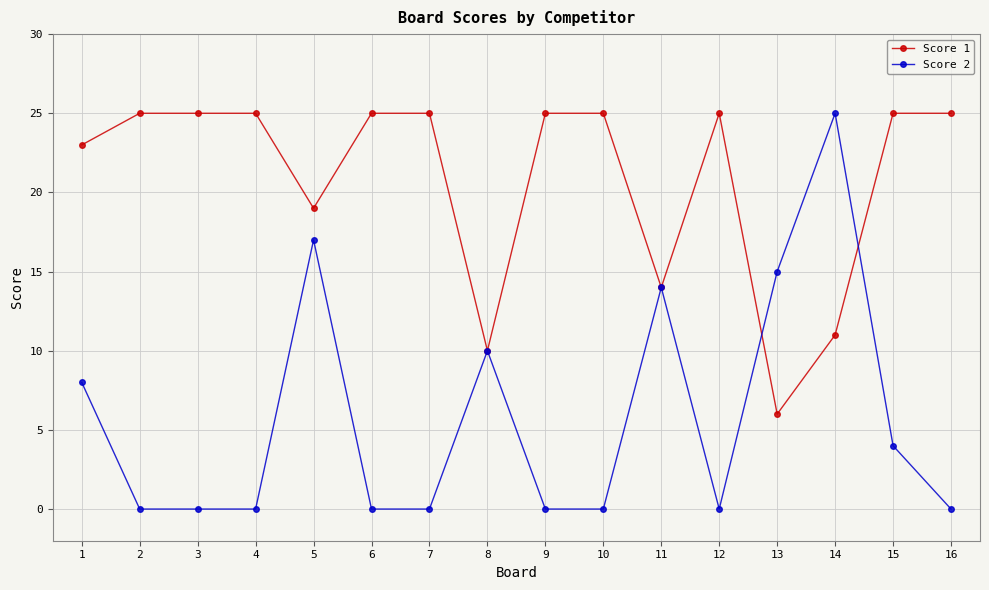

Is it true that Score 1 equals 25 at 15?

True